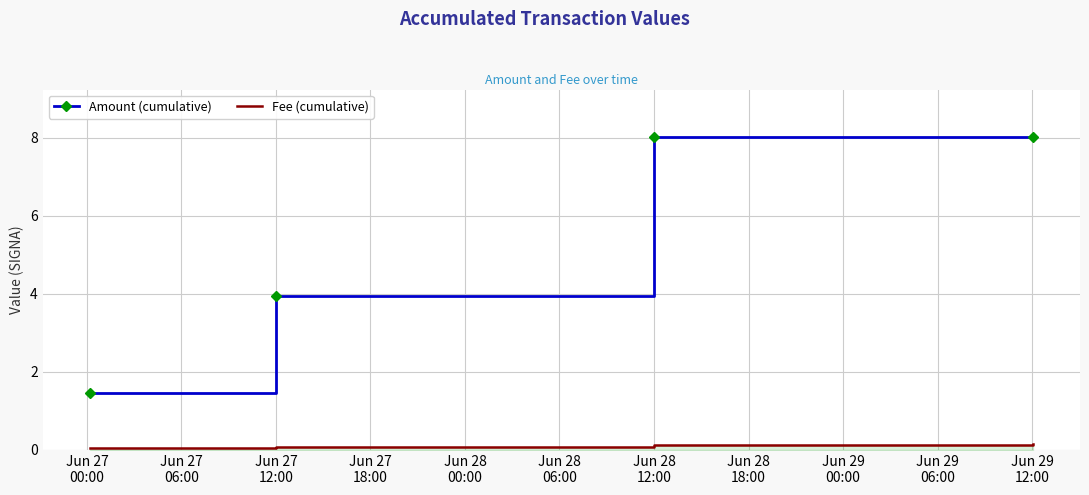

True or false: Amount (cumulative) and Fee (cumulative) intersect in this chart.

False